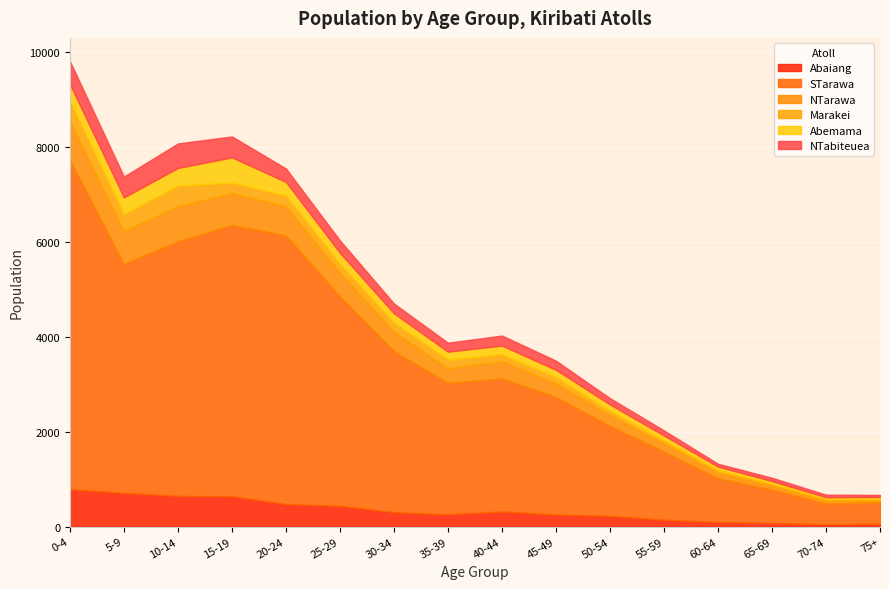

How many values in the NTarawa series are below 363?

8